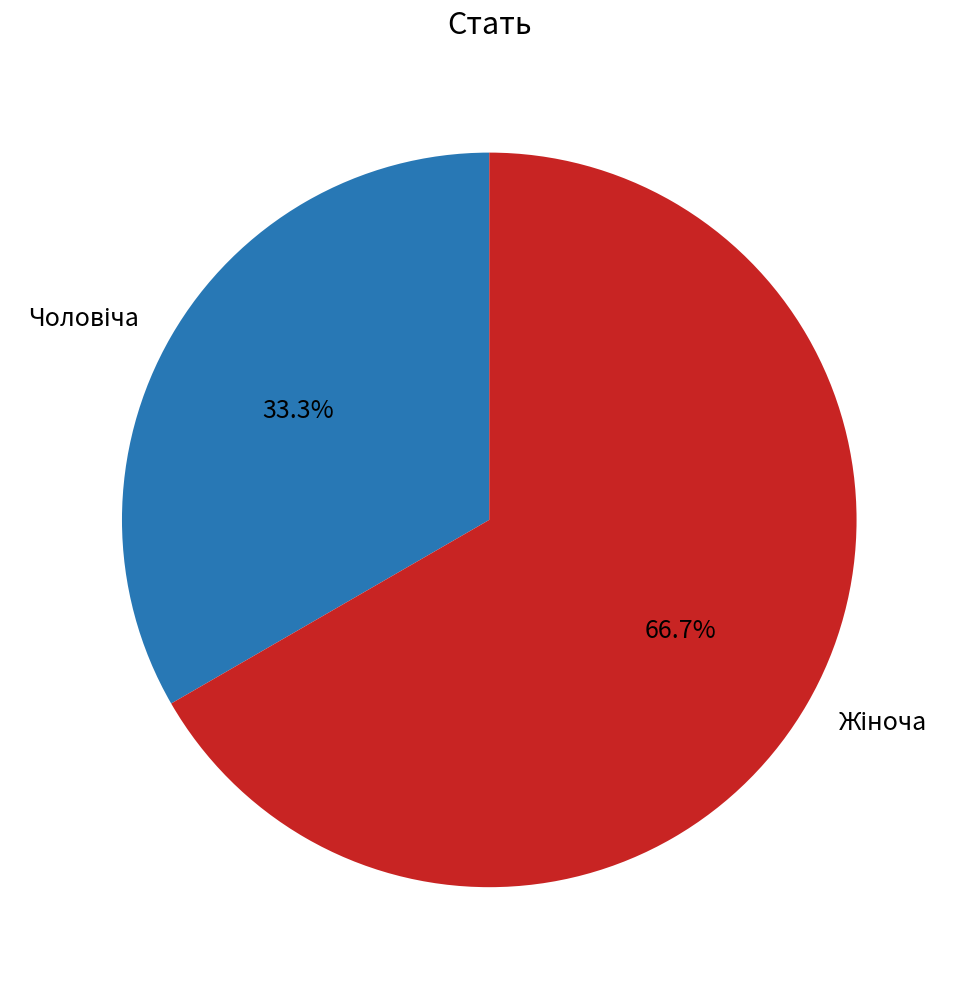

Is there a majority slice in this chart?

Yes